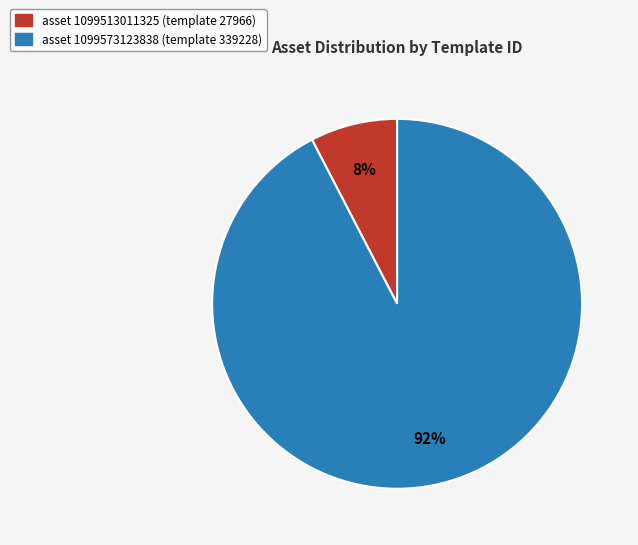

Is there any slice that represents more than half of the pie?

Yes